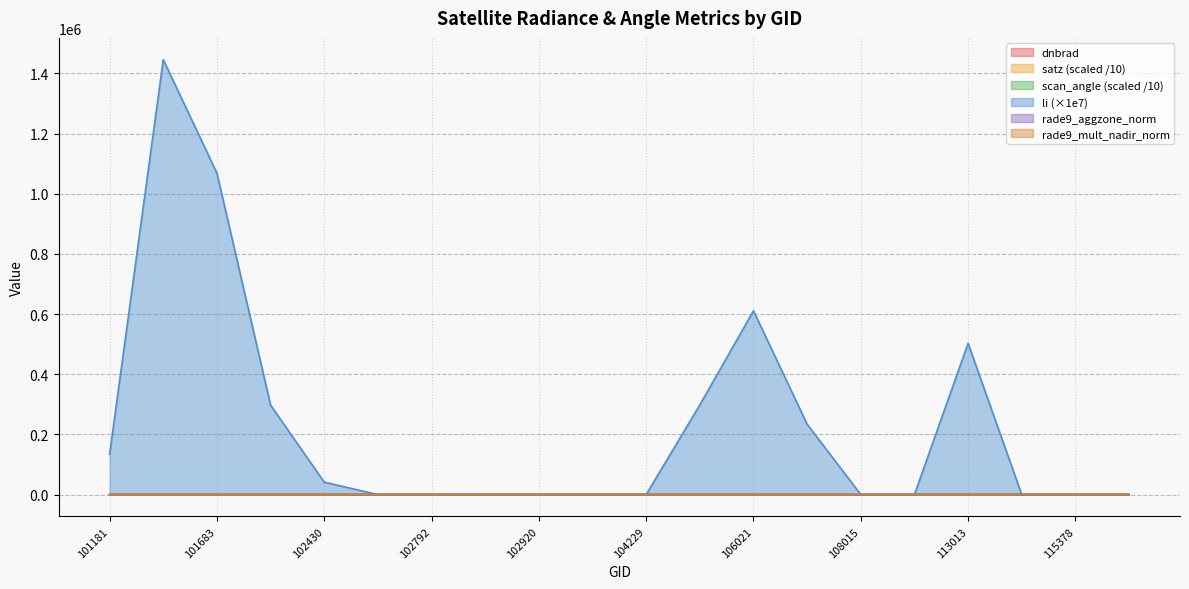

What is the value of the rade9_mult_nadir_norm point at the 3rd from the left?

1.6